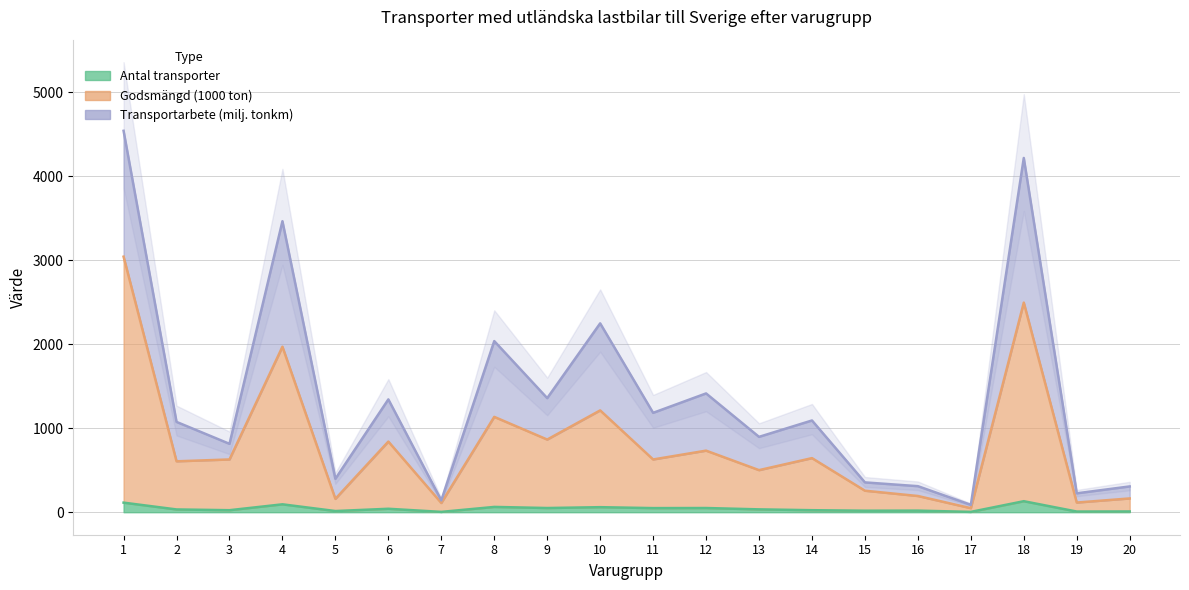

What value does the Transportarbete (milj. tonkm) series have at 20?

307